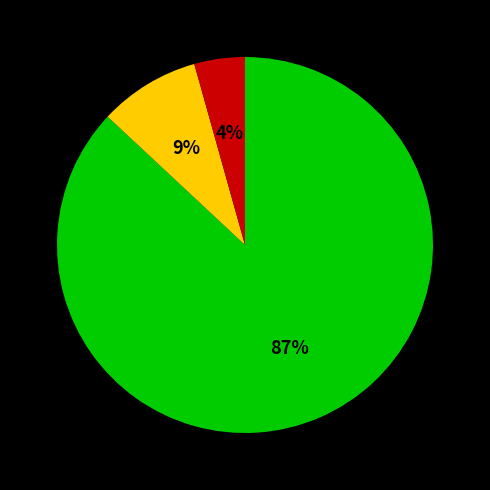

How many segments does this pie chart have?

3